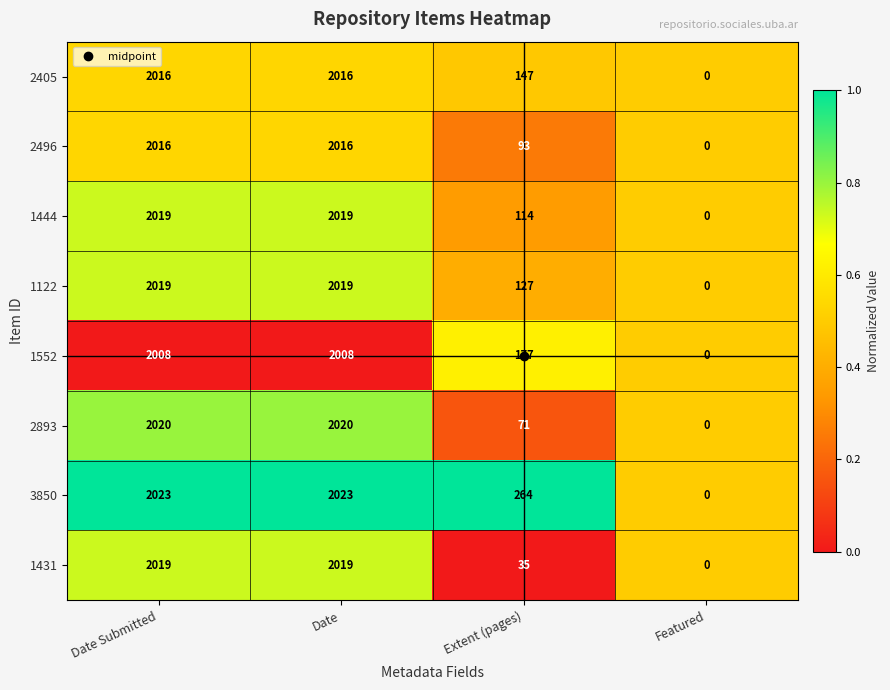

Which series has the largest range (max minus min)?

3850